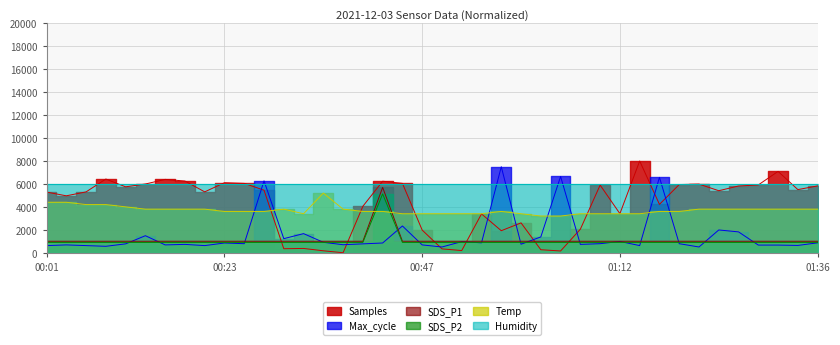

How many lines are shown in the chart?

5